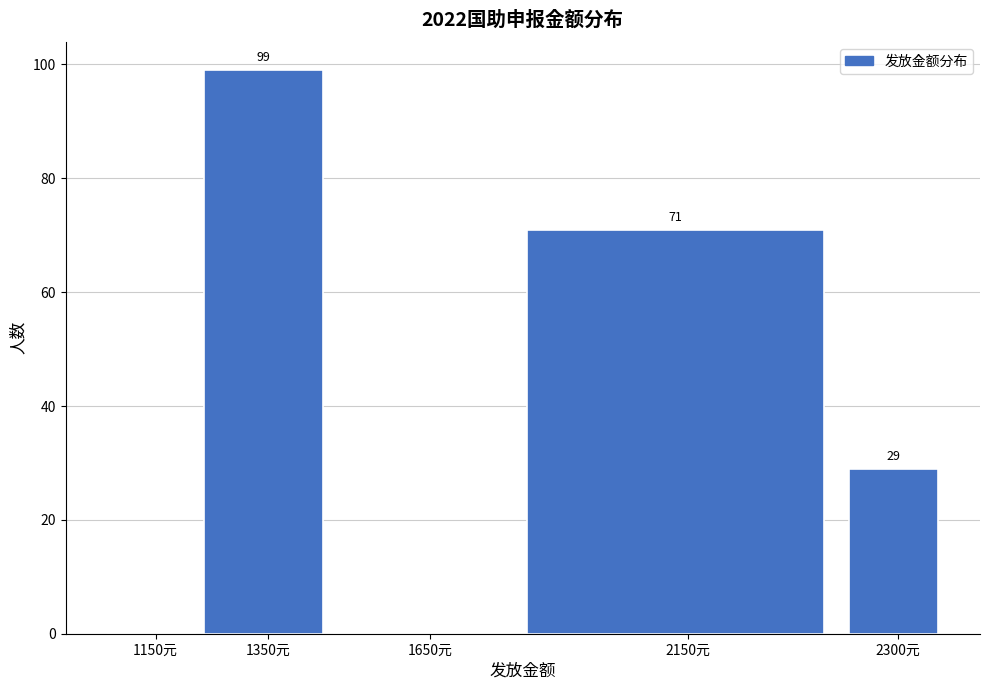

Reading right to left, list all the values displayed in this chart.

2300元=29	2150元=71	1650元=0	1350元=99	1150元=0